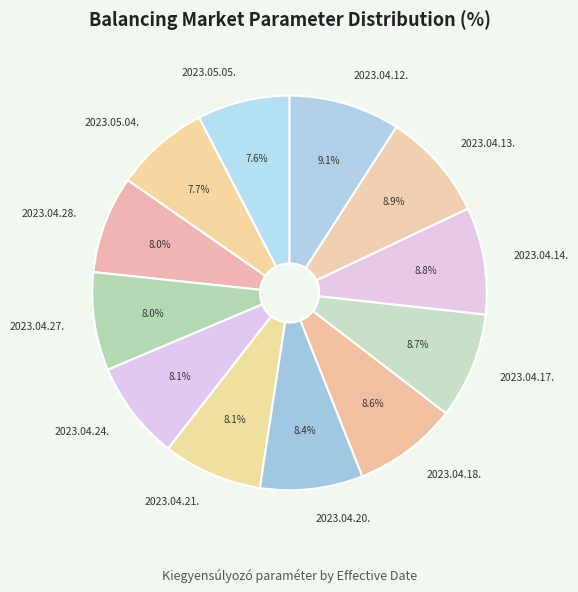

True or false: 2023.05.05. accounts for 1% of the total.

False